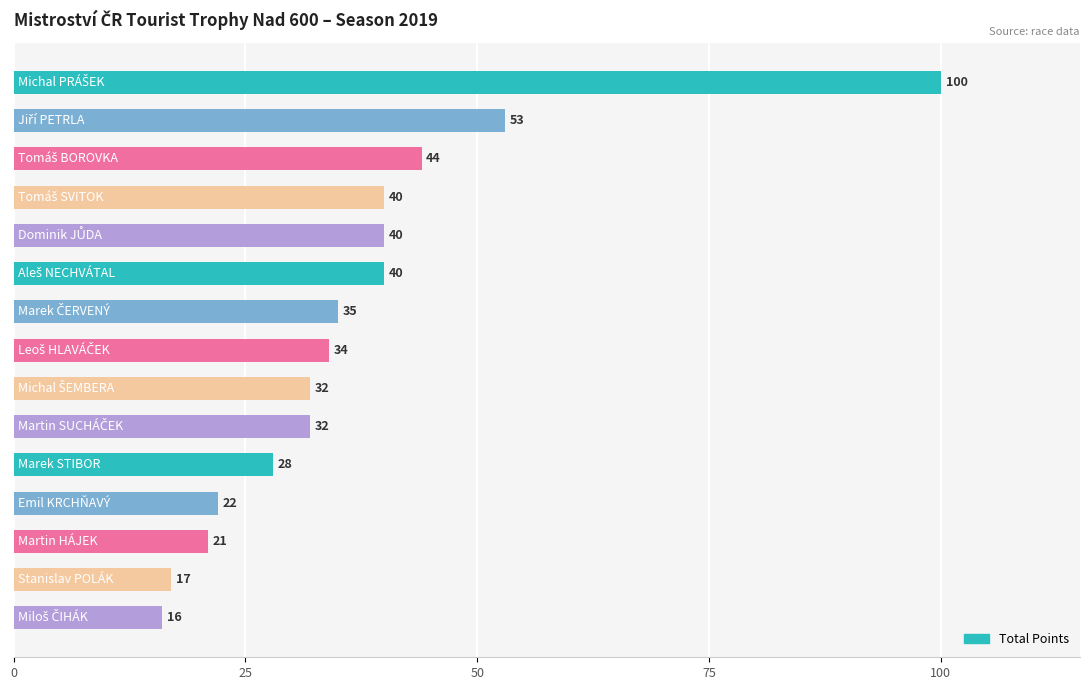

What is the greatest value displayed?

100